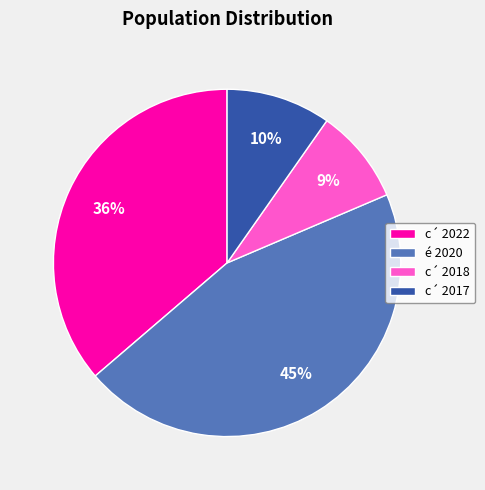

Is the sum of c´ 2022 and é 2020 greater than half?

Yes